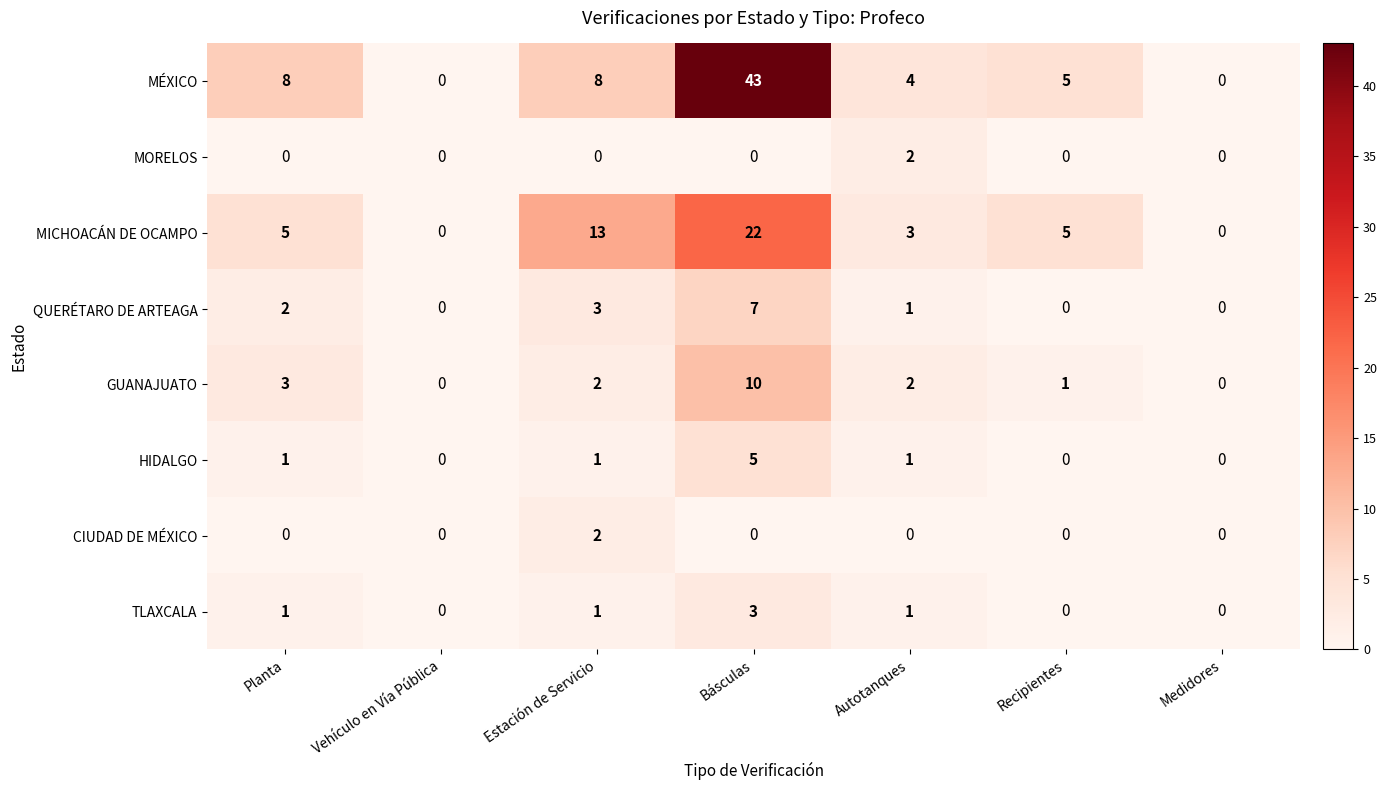

How many HIDALGO values are between 0 and 1?

6